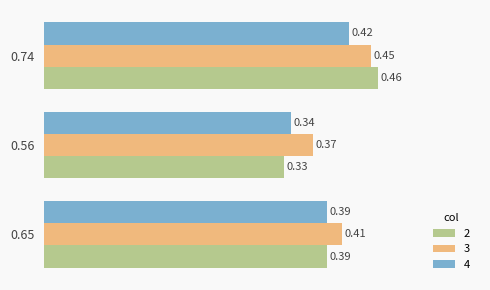

Is the value of 3 at 0.56 greater than the value of 4 at 0.56?

Yes